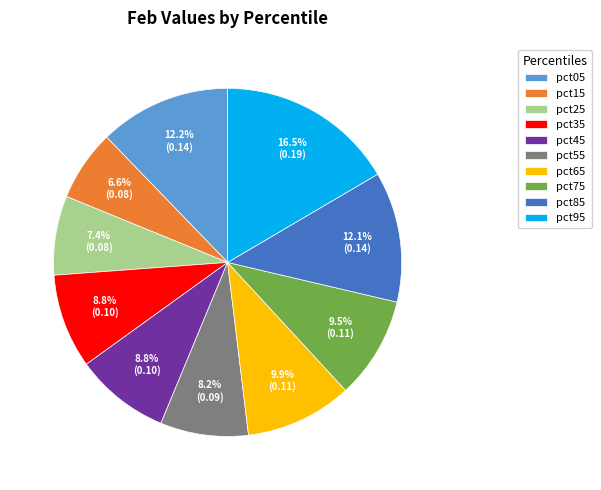

To the nearest percent, what percentage of the pie is pct35?

9%